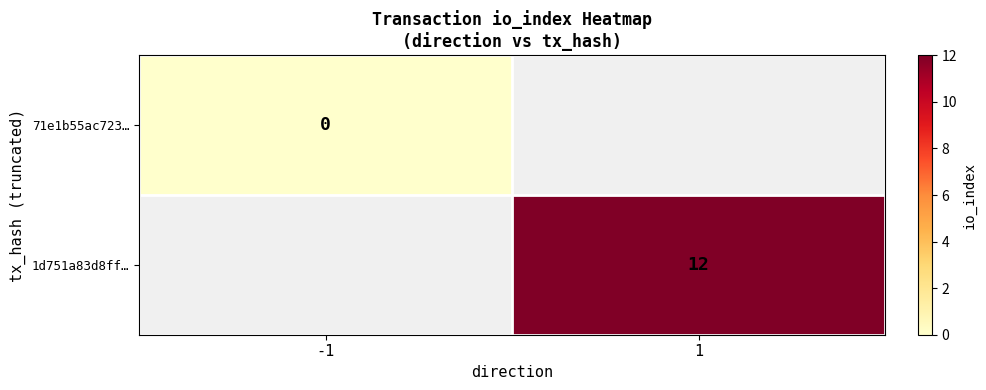

Rank the categories by 1d751a83d8ff… value from lowest to highest.

-1, 1